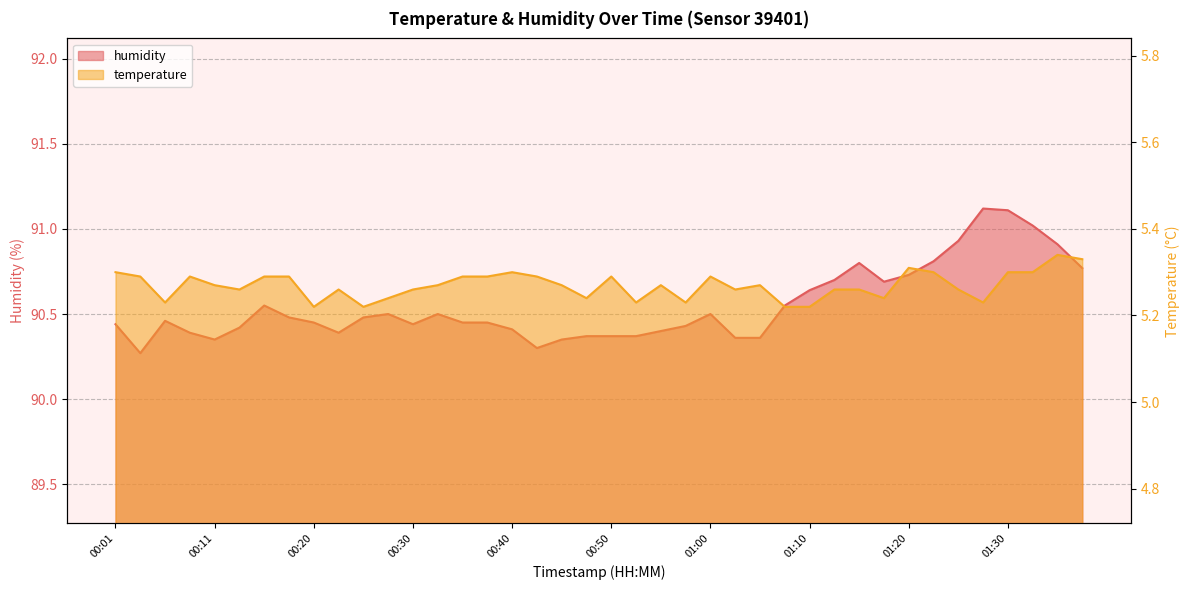

Which series changed the most between 00:25 and 01:25?

humidity